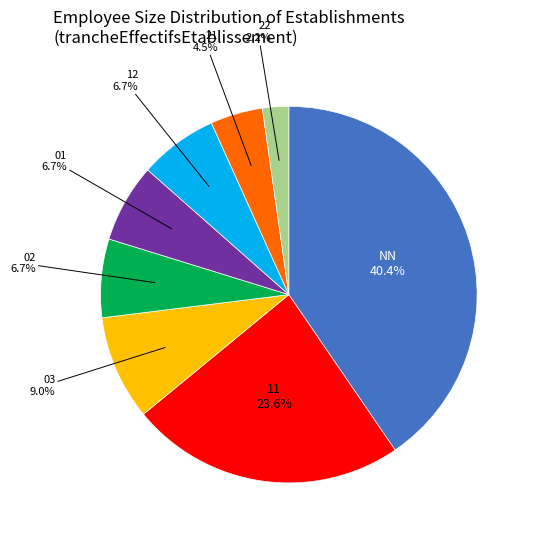

Is there a majority slice in this chart?

No